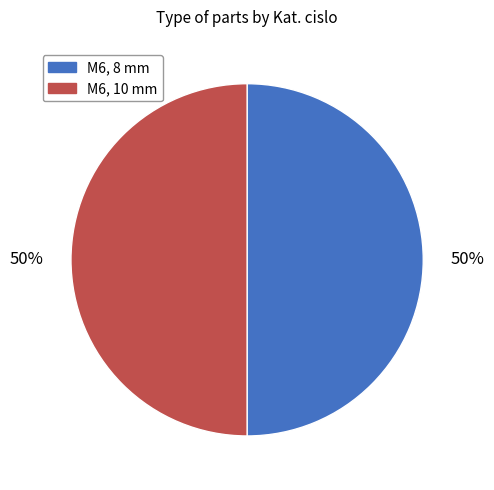

To the nearest percent, what percentage of the pie is M6, 10 mm?

50%